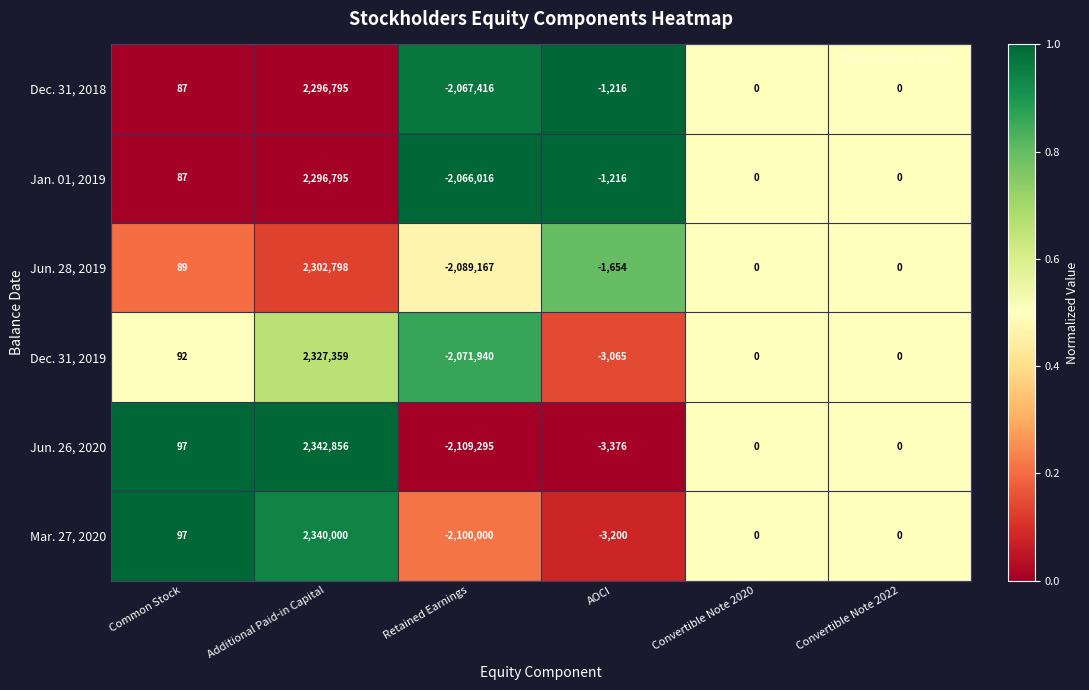

Count the number of categories in the chart.

6